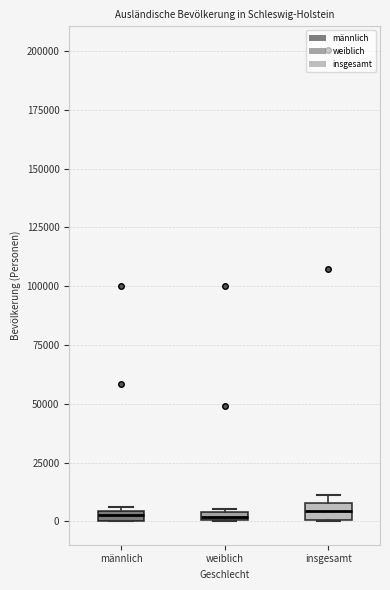

Where does the median line of the box for insgesamt sit on the y-axis? The values are not printed on the chart, so give them approximately, as read against the axis.

5000